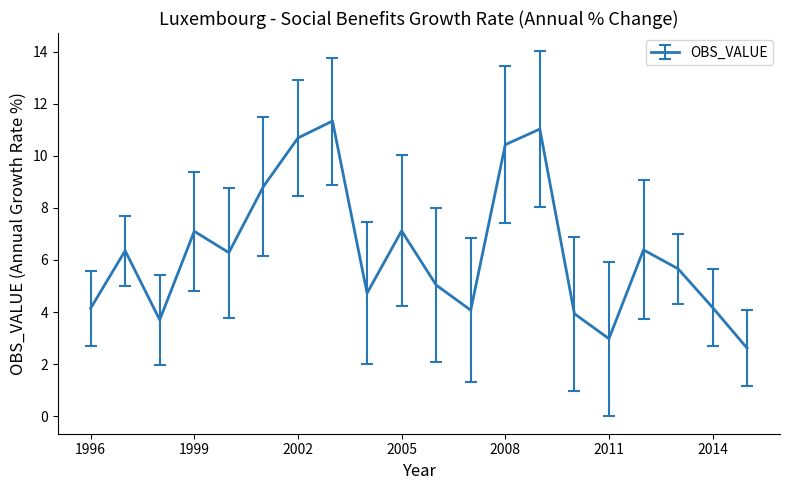

What is the maximum value shown in the chart?

11.3